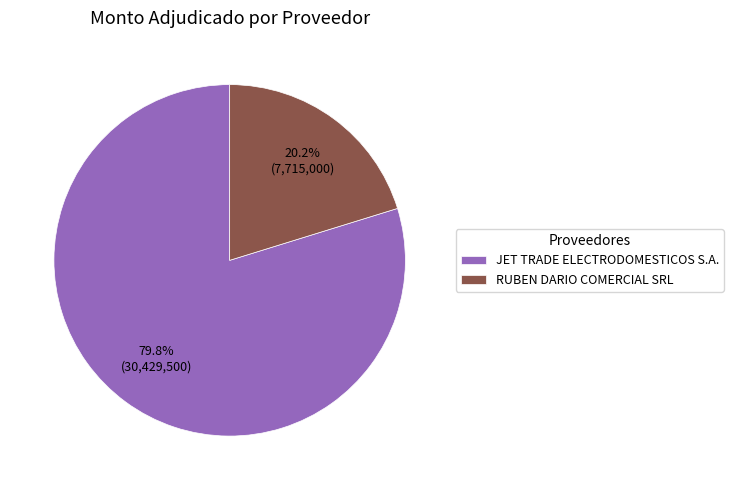

Between JET TRADE ELECTRODOMESTICOS S.A. and RUBEN DARIO COMERCIAL SRL, which is larger?

JET TRADE ELECTRODOMESTICOS S.A.